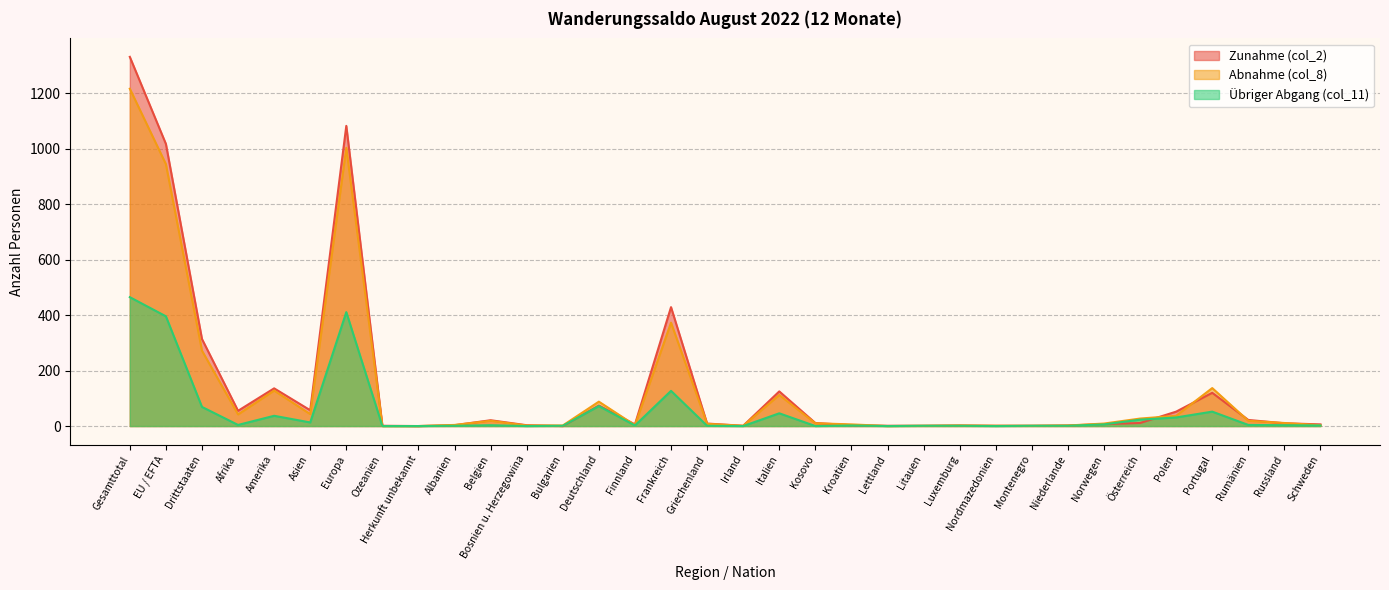

How many intersections are there between Übriger Abgang (col_11) and Zunahme (col_2)?

4